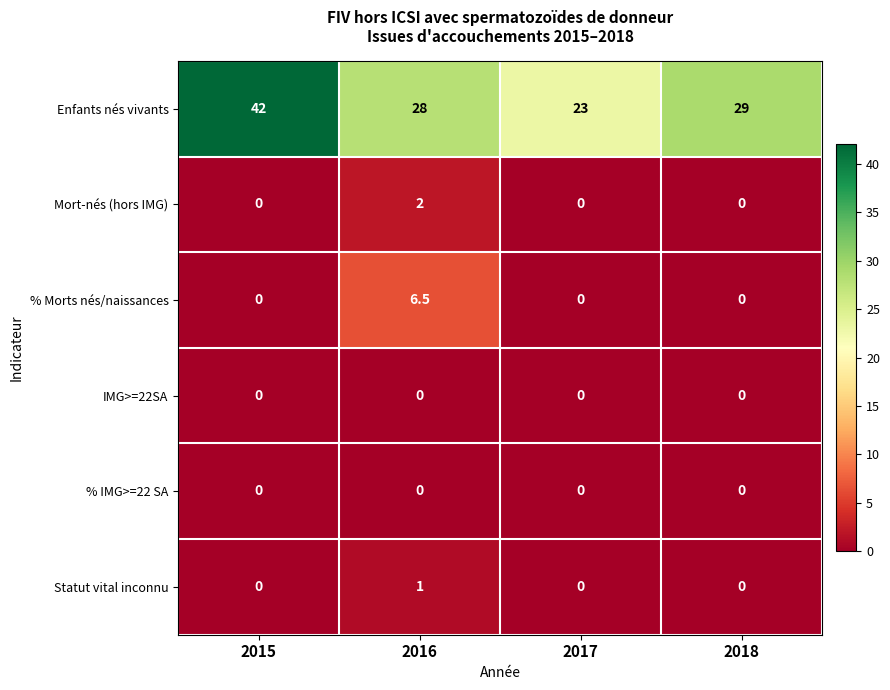

Reading right to left, transcribe all the data shown in this chart.

Enfants nés vivants: 2018=29.0	2017=23.0	2016=28.0	2015=42.0
Mort-nés (hors IMG): 2018=0.0	2017=0.0	2016=2.0	2015=0.0
% Morts nés/naissances: 2018=0.0	2017=0.0	2016=6.5	2015=0.0
IMG>=22SA: 2018=0.0	2017=0.0	2016=0.0	2015=0.0
% IMG>=22 SA: 2018=0.0	2017=0.0	2016=0.0	2015=0.0
Statut vital inconnu: 2018=0.0	2017=0.0	2016=1.0	2015=0.0